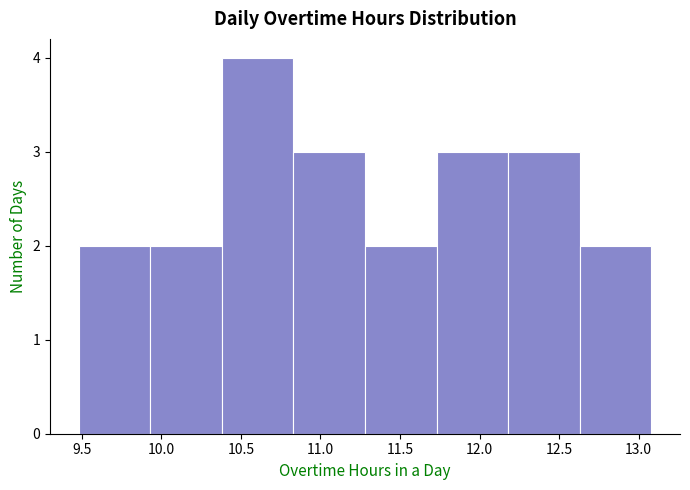

Over which range of the x-axis is the bar tallest?

10.38 to 10.83